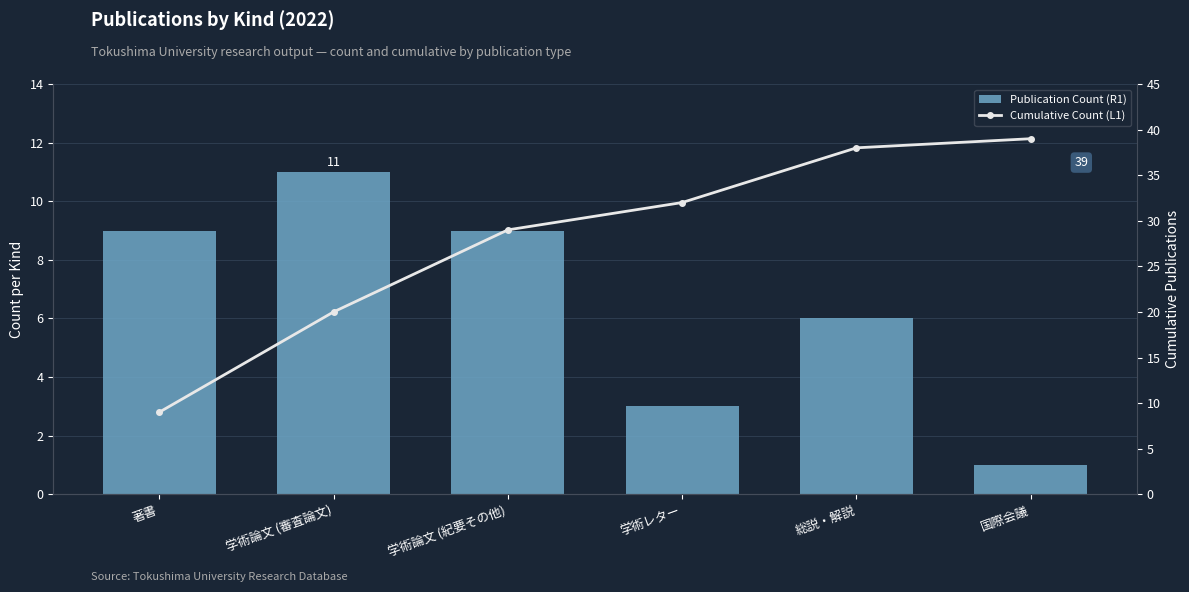

What is the greatest value displayed?

39